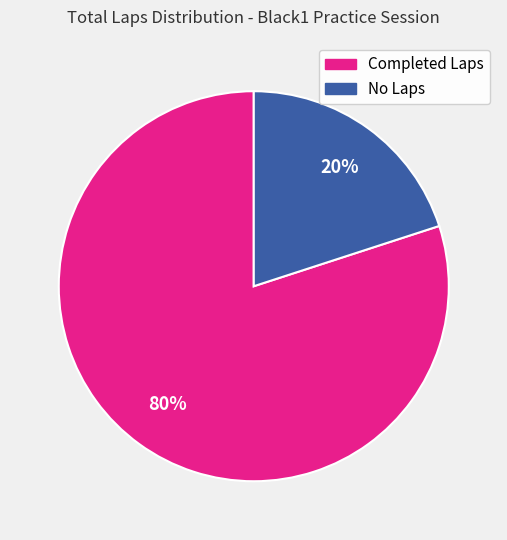

To the nearest percent, what is the average slice percentage?

50%